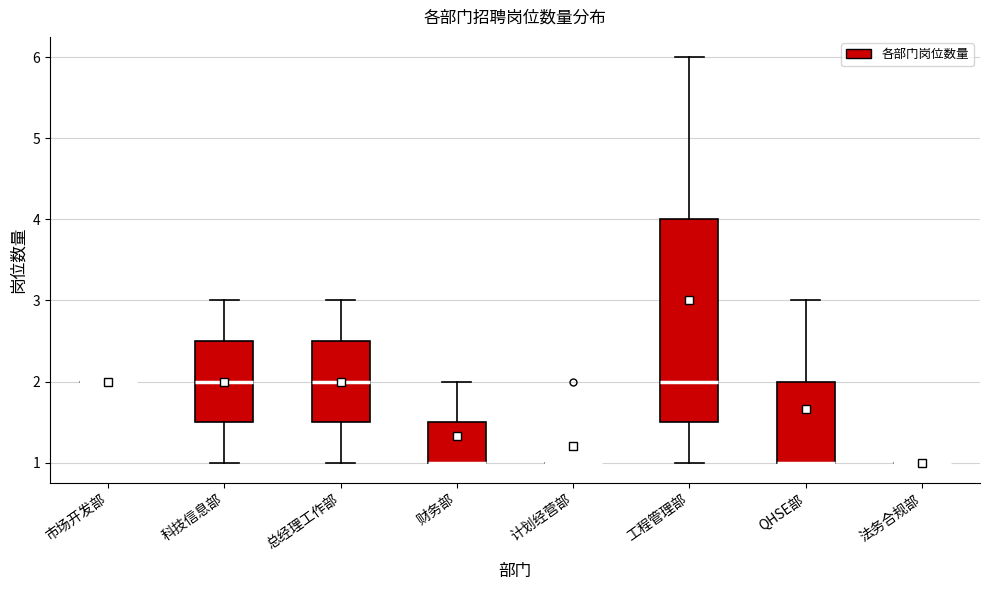

Where does the upper whisker of the box for 总经理工作部 end on the y-axis? The values are not printed on the chart, so give them approximately, as read against the axis.

3.0